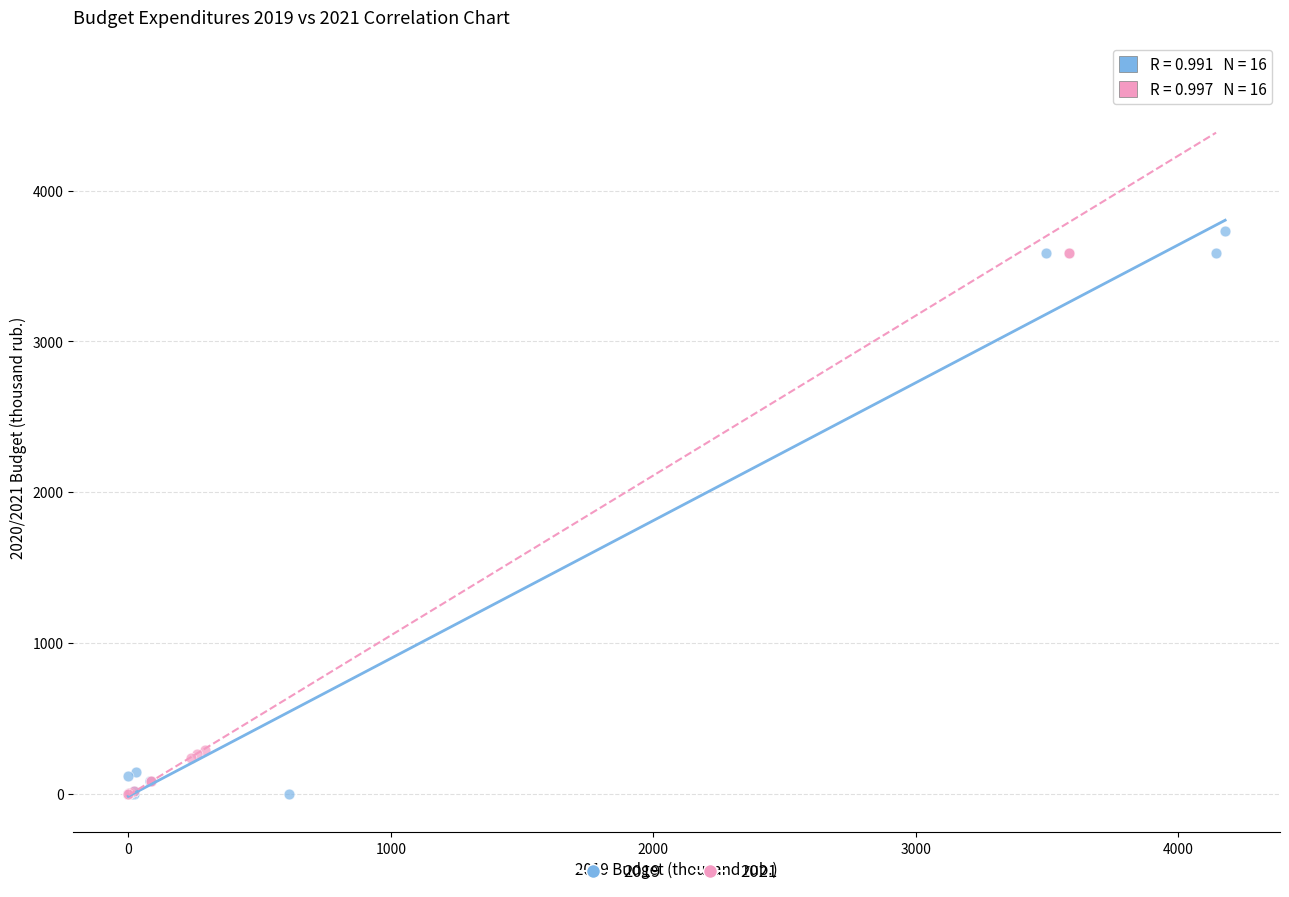

Which series reaches the maximum Y coordinate?

2021